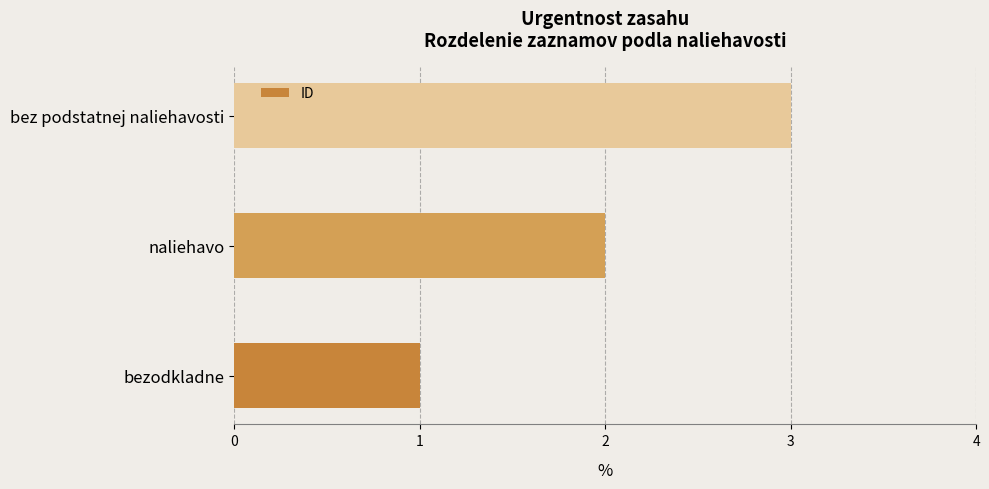

Which has a higher value, bezodkladne or bez podstatnej naliehavosti?

bez podstatnej naliehavosti